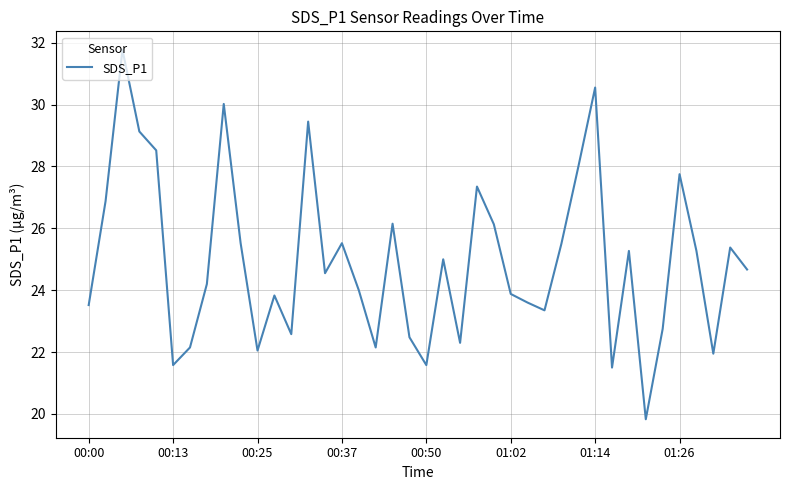

What is the greatest value displayed?

31.8